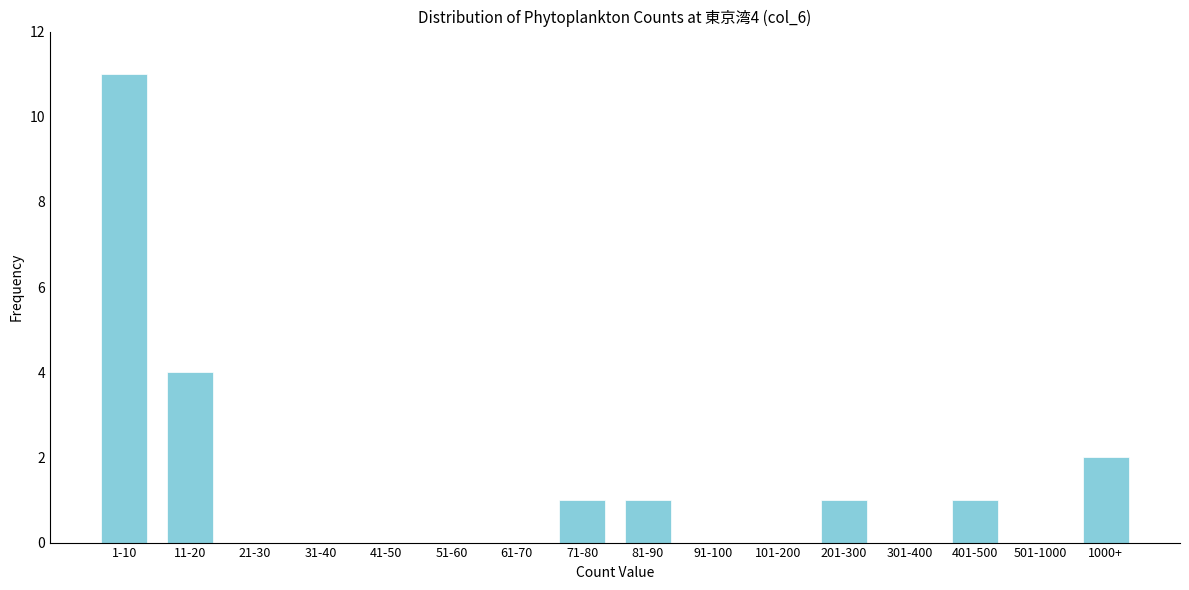

Reading left to right, extract all data points from this chart.

1-10=11	11-20=4	21-30=0	31-40=0	41-50=0	51-60=0	61-70=0	71-80=1	81-90=1	91-100=0	101-200=0	201-300=1	301-400=0	401-500=1	501-1000=0	1000+=2